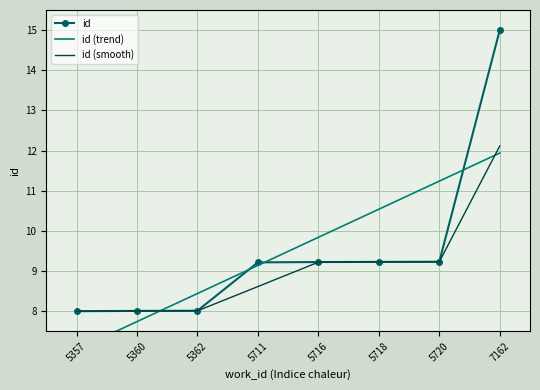

What is the value of the id (smooth) point at the 2nd from the left?

8.0